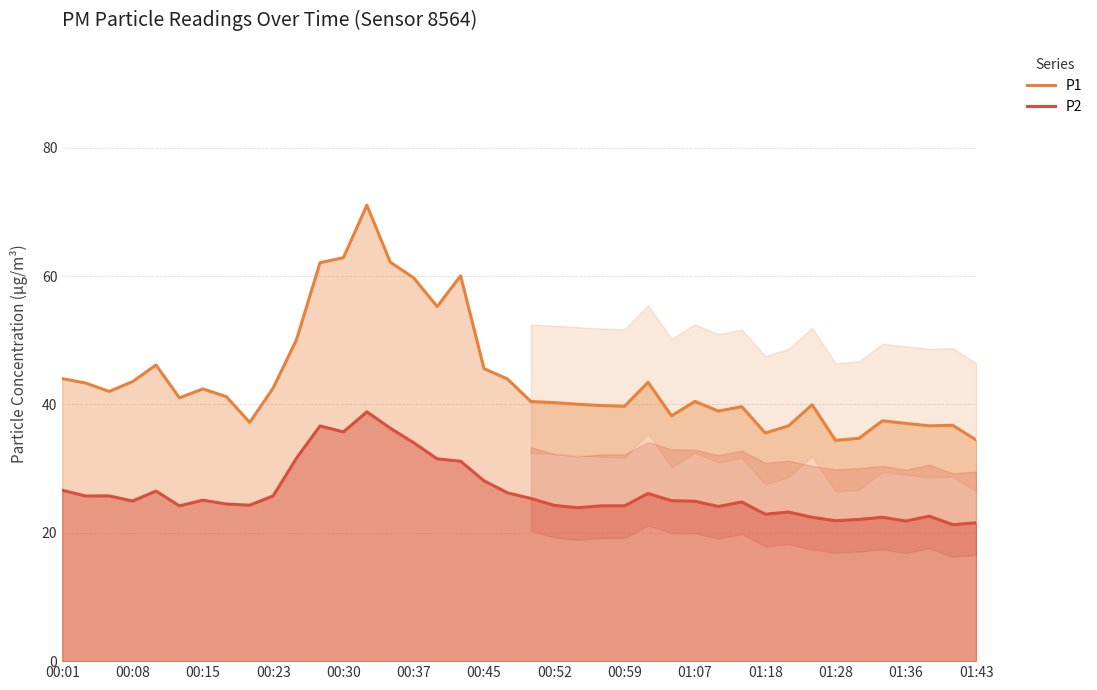

What is the difference between the highest and lowest values at 00:45?

17.5